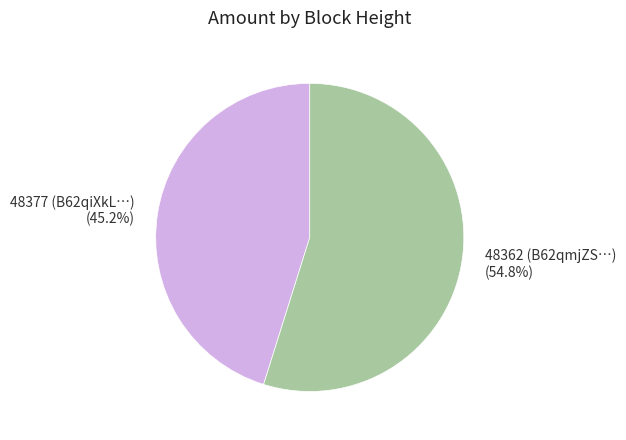

To the nearest percent, what is the difference between the largest and smallest slice percentages?

10%